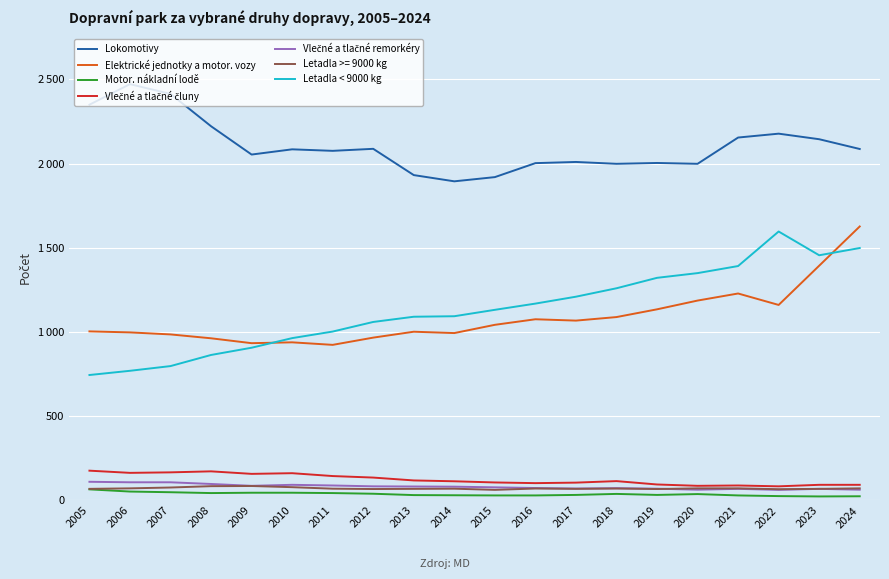

What is the greatest value displayed?

2472